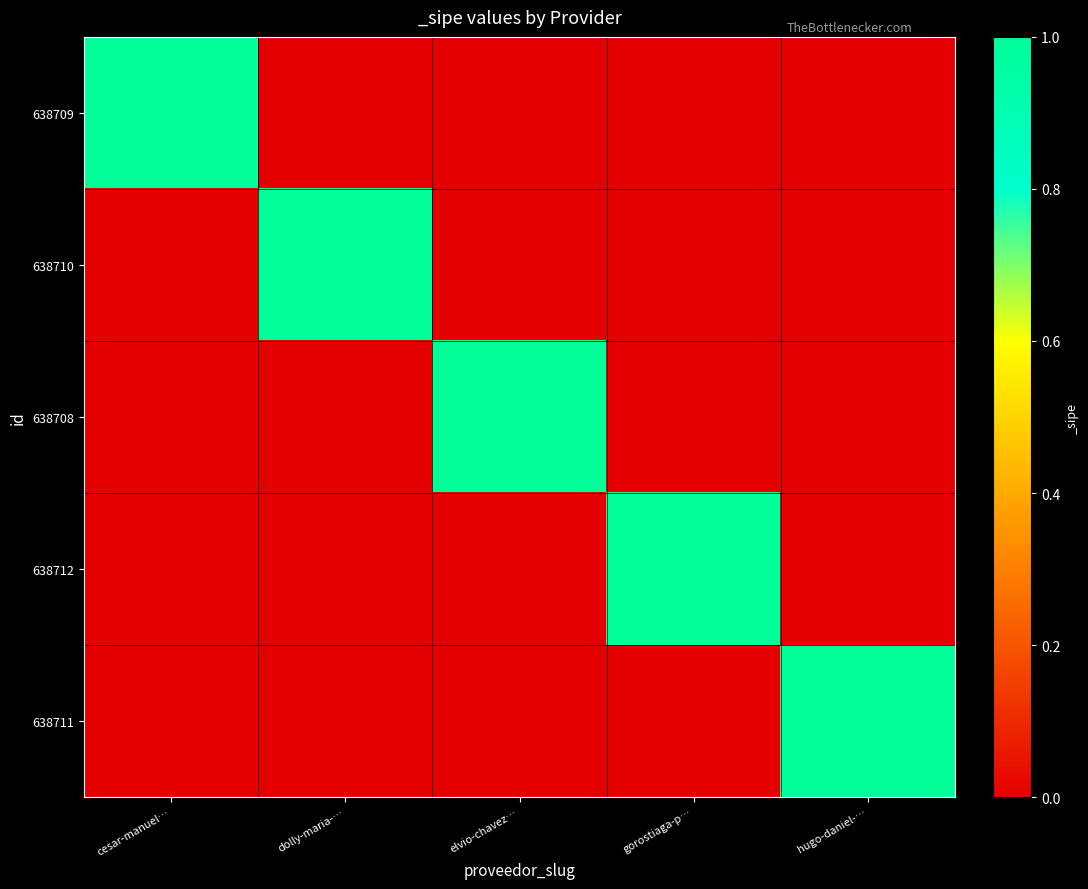

Reading left to right, extract all data points from this chart.

638709: cesar-manuel…=1	dolly-maria-…=0	elvio-chavez…=0	gorostiaga-p…=0	hugo-daniel-…=0
638710: cesar-manuel…=0	dolly-maria-…=1	elvio-chavez…=0	gorostiaga-p…=0	hugo-daniel-…=0
638708: cesar-manuel…=0	dolly-maria-…=0	elvio-chavez…=1	gorostiaga-p…=0	hugo-daniel-…=0
638712: cesar-manuel…=0	dolly-maria-…=0	elvio-chavez…=0	gorostiaga-p…=1	hugo-daniel-…=0
638711: cesar-manuel…=0	dolly-maria-…=0	elvio-chavez…=0	gorostiaga-p…=0	hugo-daniel-…=1